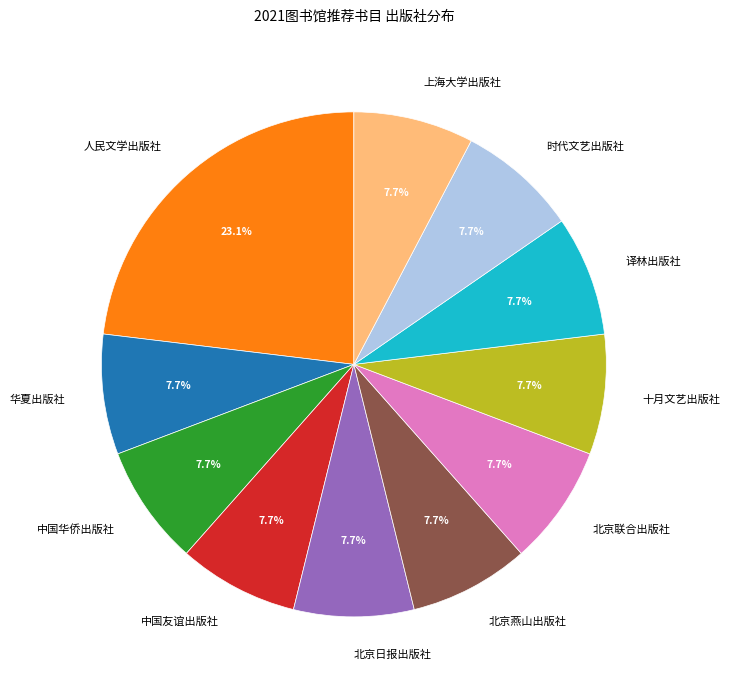

Does 北京联合出版社 represent more than half of the total?

No